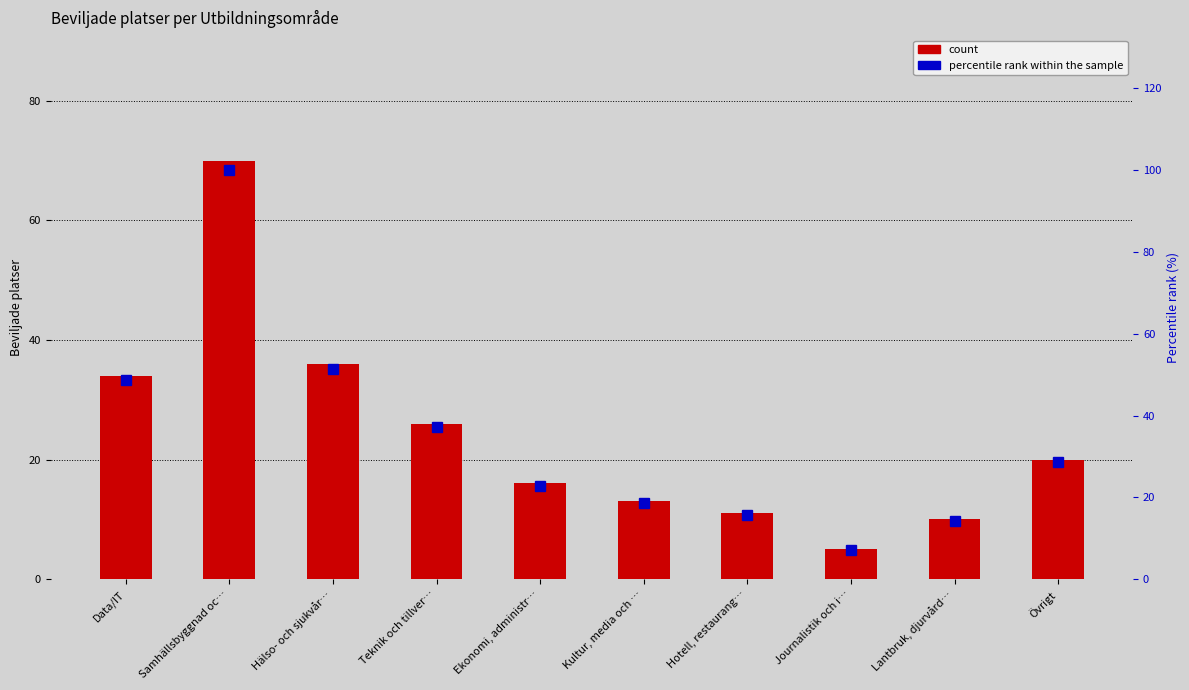

What is the greatest value displayed?

100.0